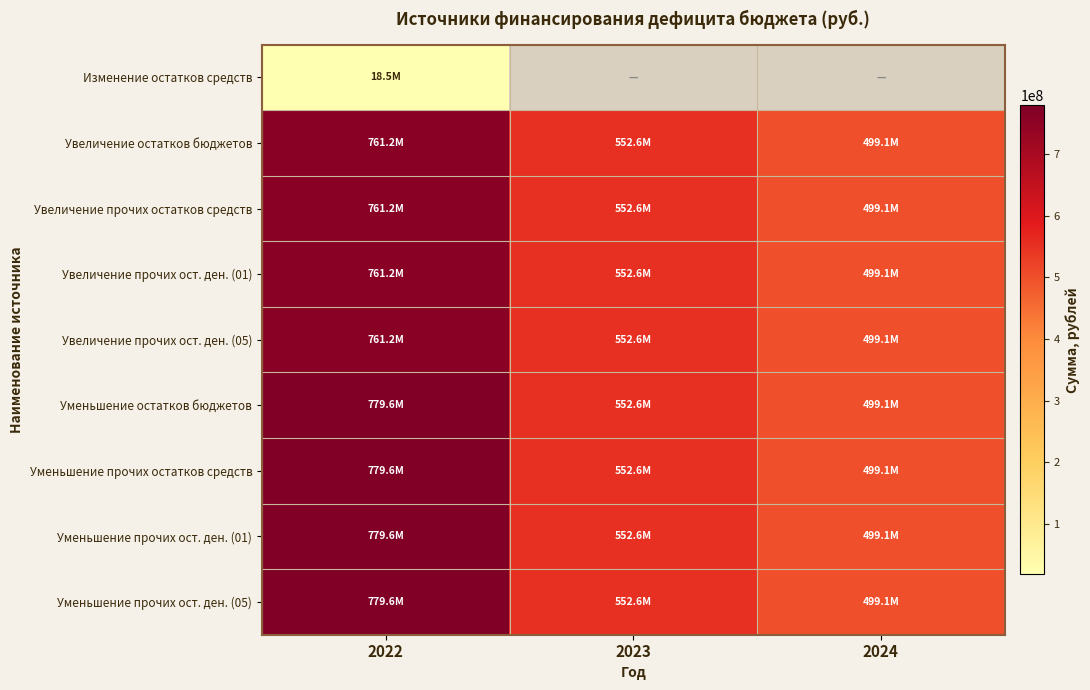

Rank the series at 2024 from highest to lowest value.

Изменение остатков средств, Увеличение остатков бюджетов, Увеличение прочих остатков средств, Увеличение прочих ост. ден. (01), Увеличение прочих ост. ден. (05), Уменьшение остатков бюджетов, Уменьшение прочих остатков средств, Уменьшение прочих ост. ден. (01), Уменьшение прочих ост. ден. (05)